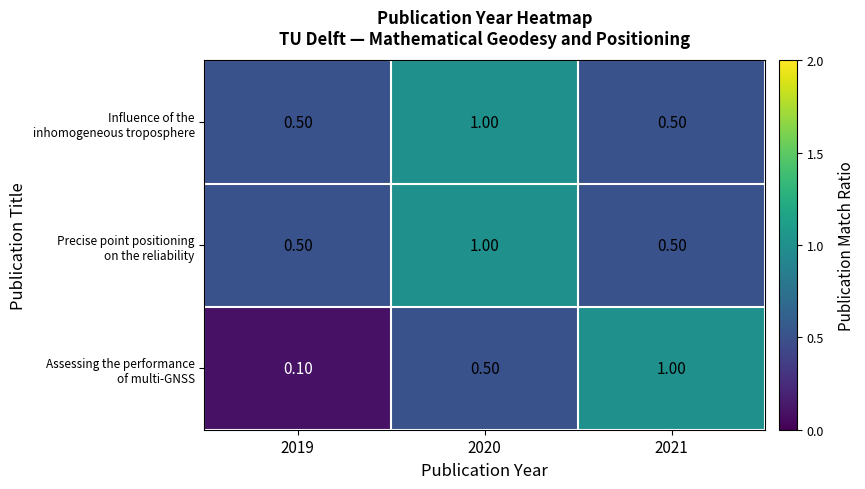

What is the total value across all series at 2020?

2.5